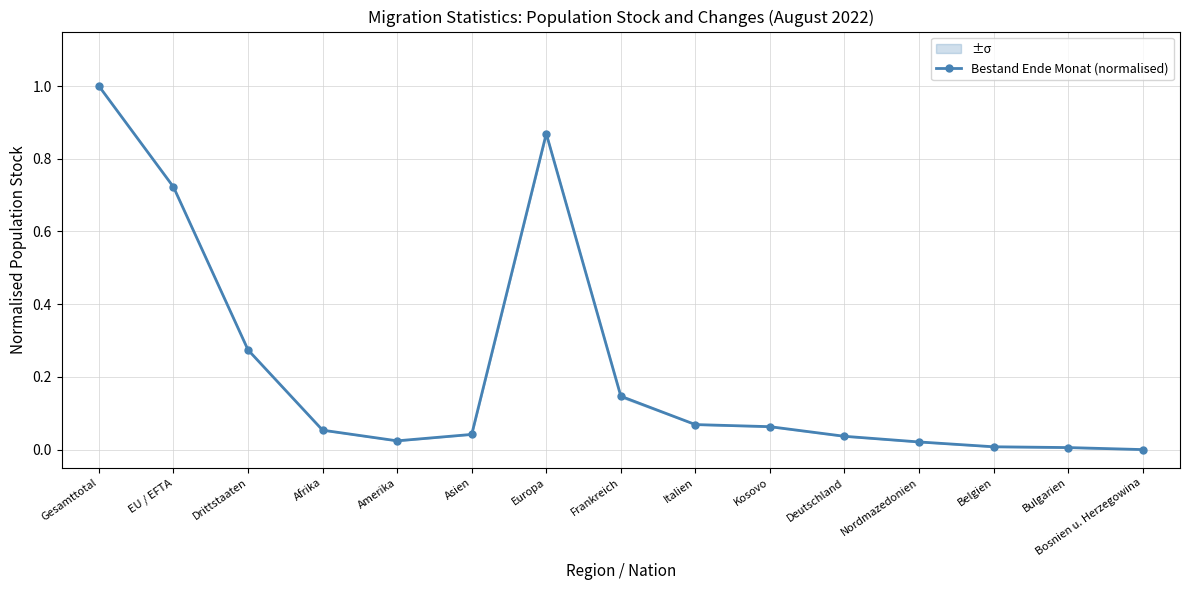

What is the change in value from Gesamttotal to Deutschland?

-1.0